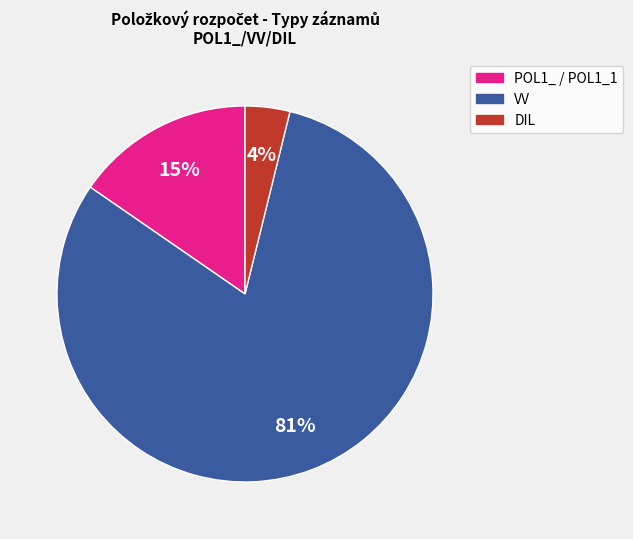

To the nearest percent, what is the average slice percentage?

33%